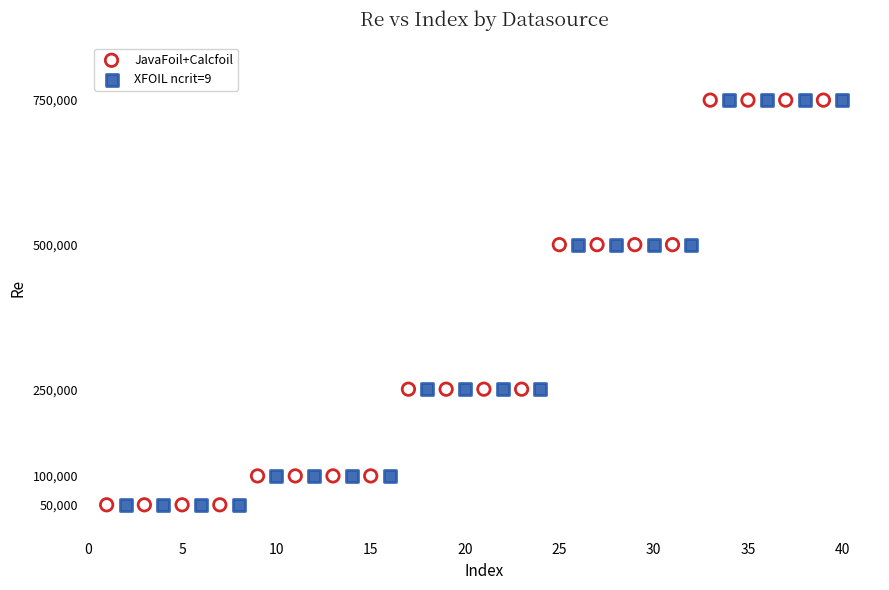

What are all the series names shown in the legend?

JavaFoil+Calcfoil, XFOIL ncrit=9